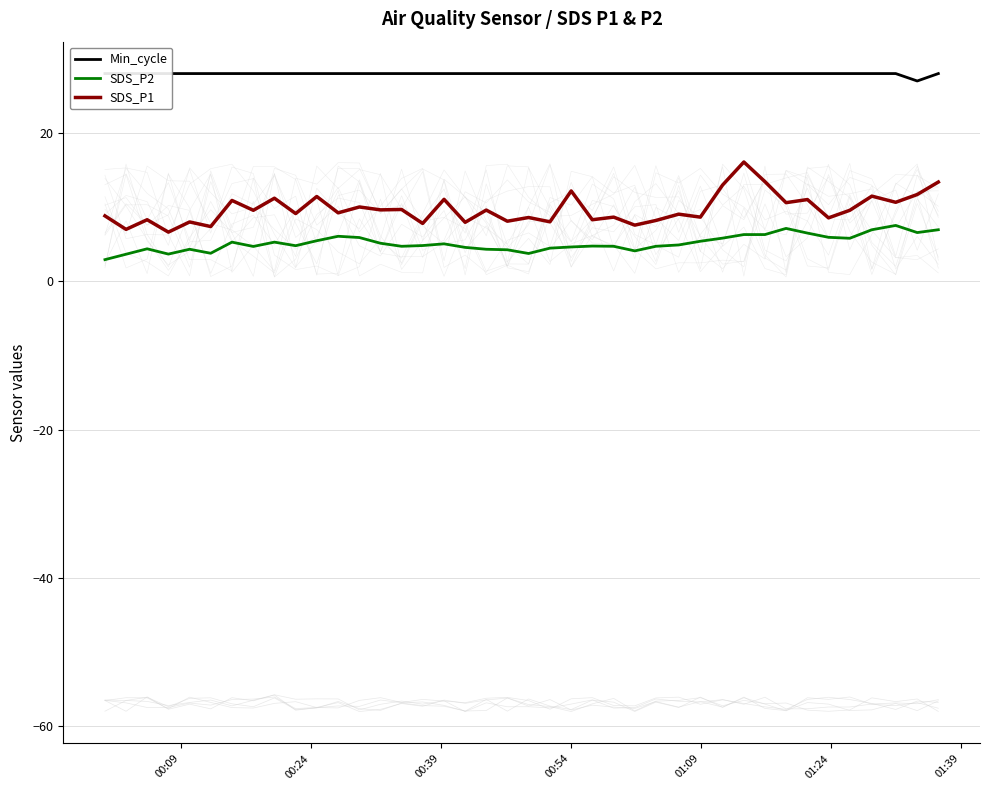

True or false: SDS_P1 and SDS_P2 intersect in this chart.

False